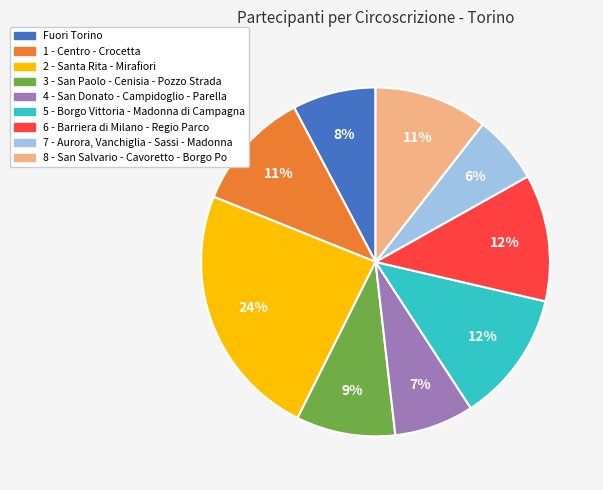

Is the sum of Fuori Torino and 4 - San Donato - Campidoglio - Parella greater than half?

No